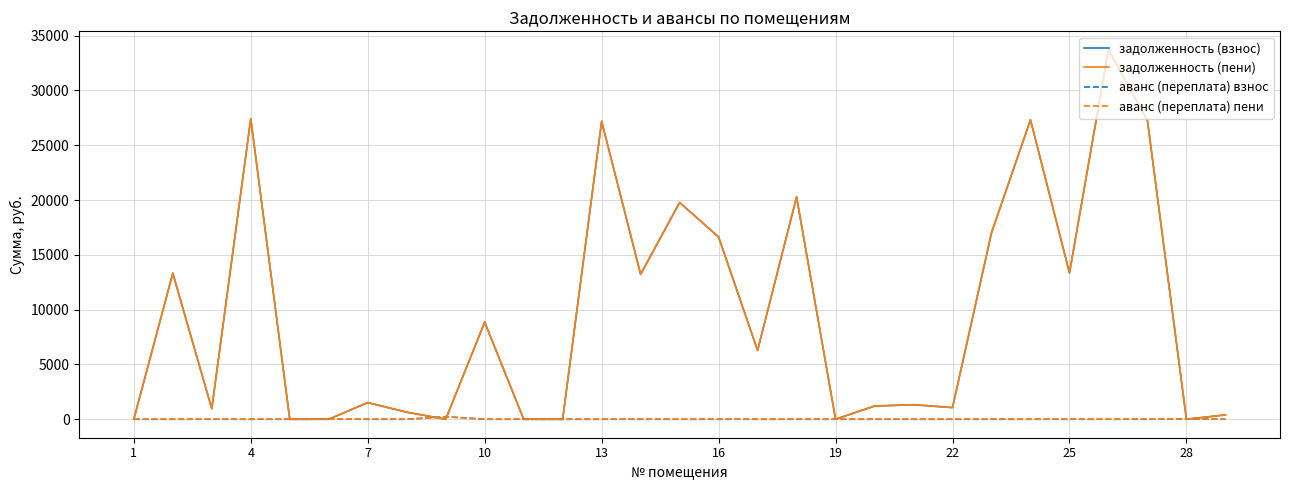

Does the chart display data point markers on the line(s)?

No